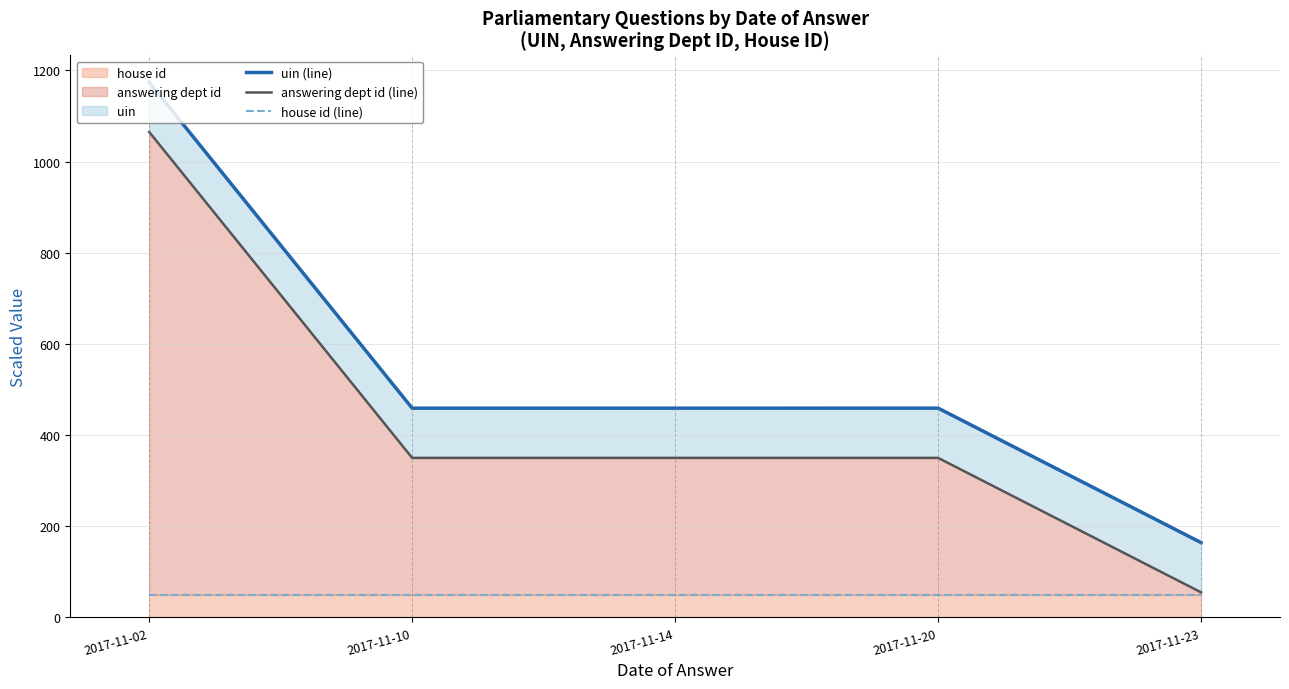

Which category has the highest value across all series?

2017-11-02